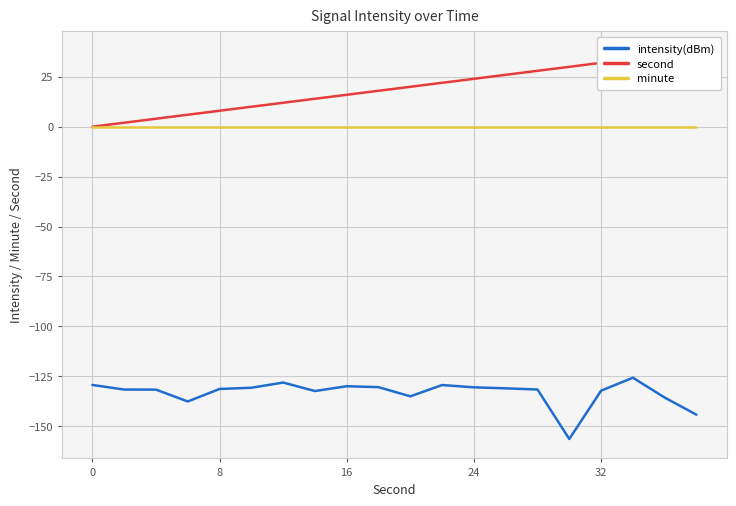

True or false: minute has more than 2 interior local peaks.

False